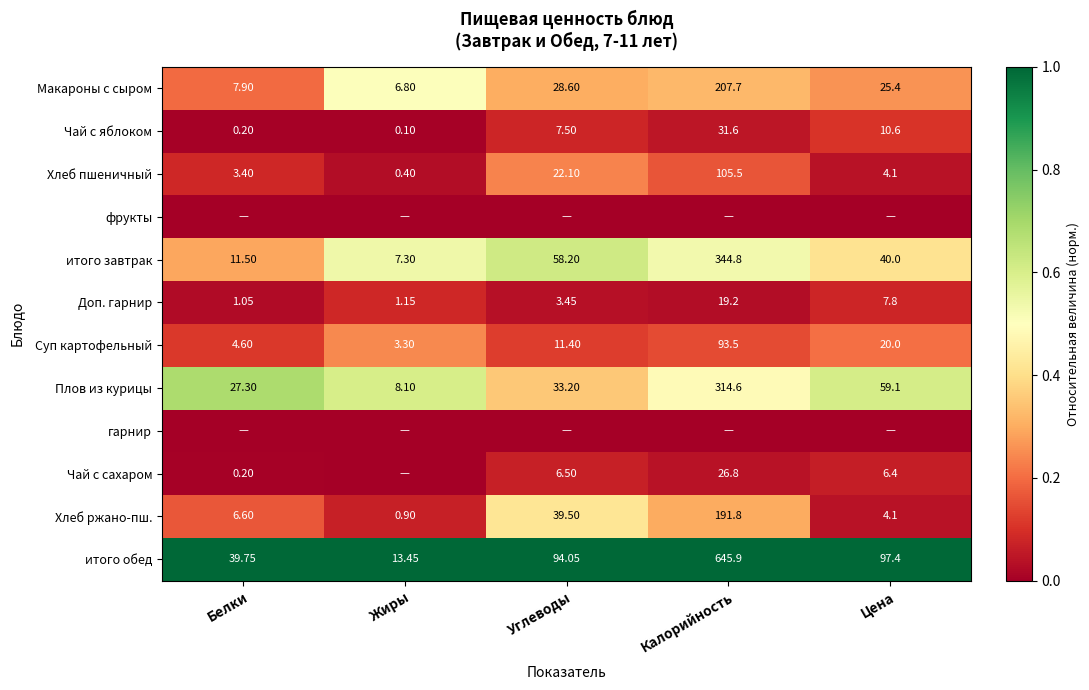

Rank the categories by итого обед value from lowest to highest.

Жиры, Белки, Углеводы, Цена, Калорийность